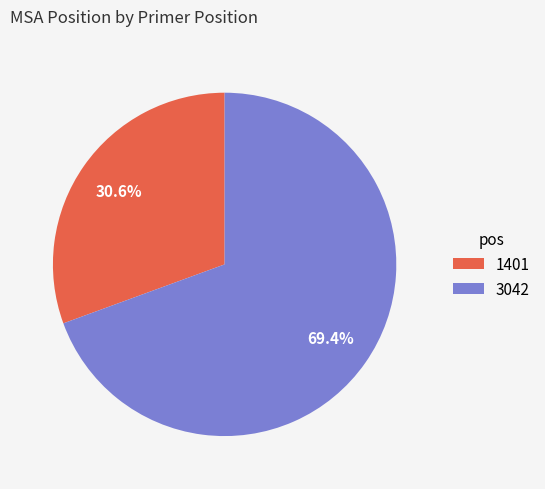

To the nearest percent, what is the average slice percentage?

50%